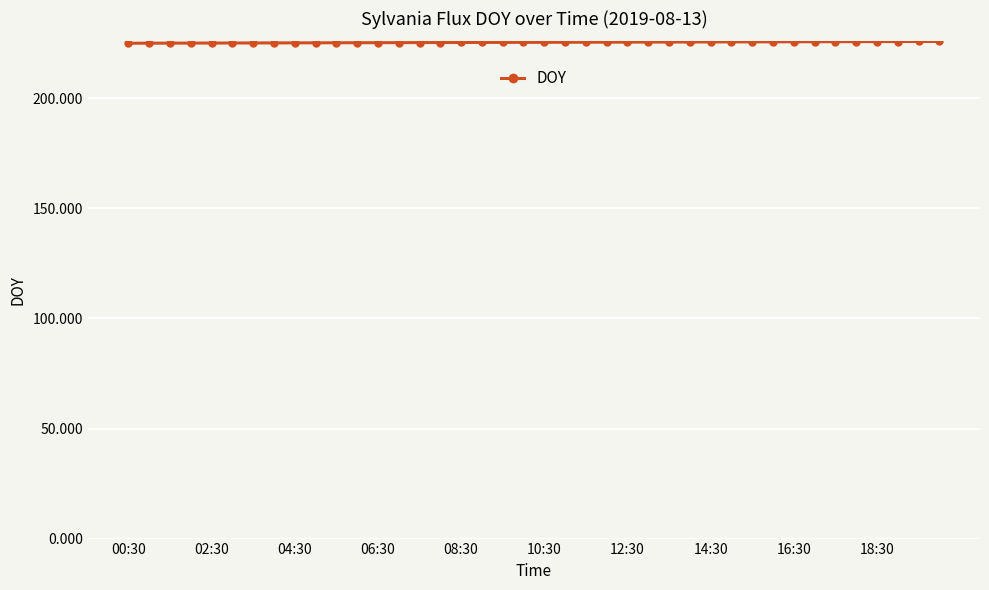

What is the greatest value displayed?

225.8